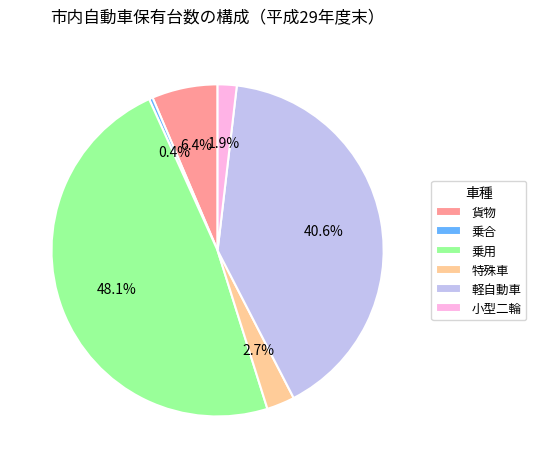

What is the largest slice in the pie chart?

乗用